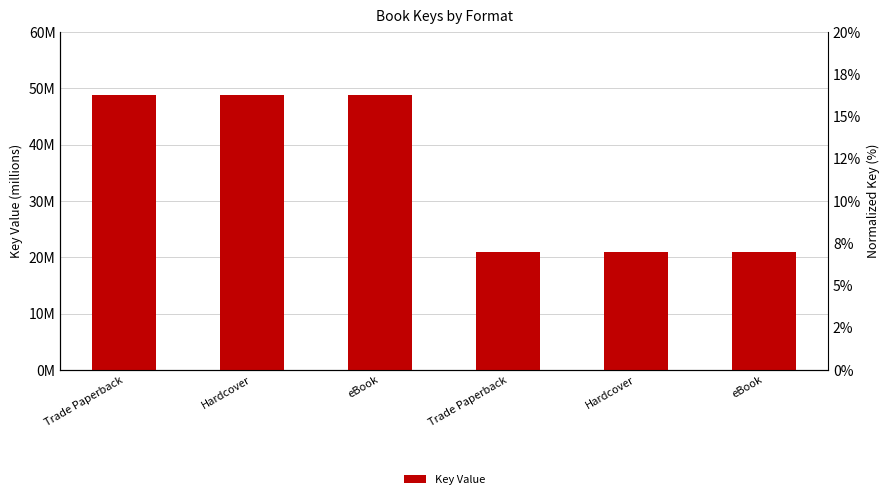

At how many categories does at least one series exceed 25502318?

3